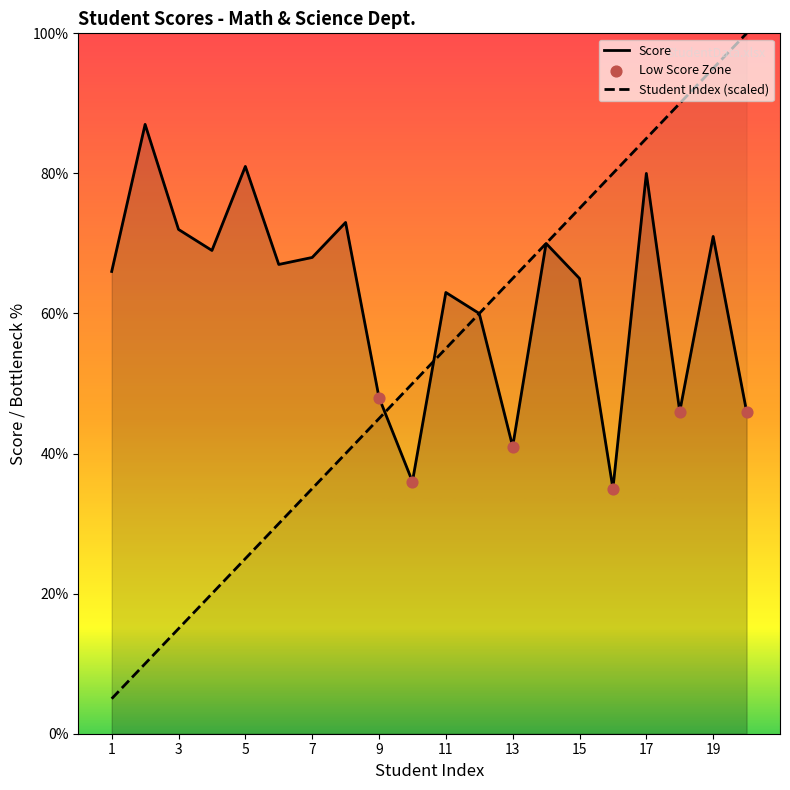

What are all the series names shown in the legend?

Student Index, Score